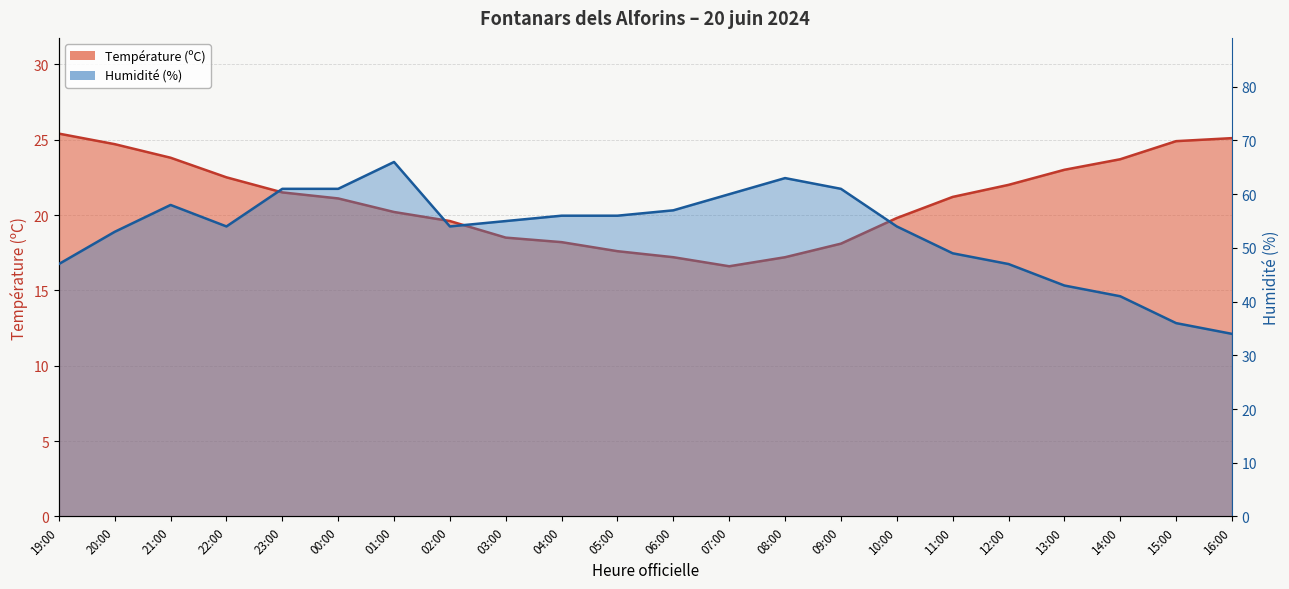

Which label corresponds to the largest value in the chart?

01:00